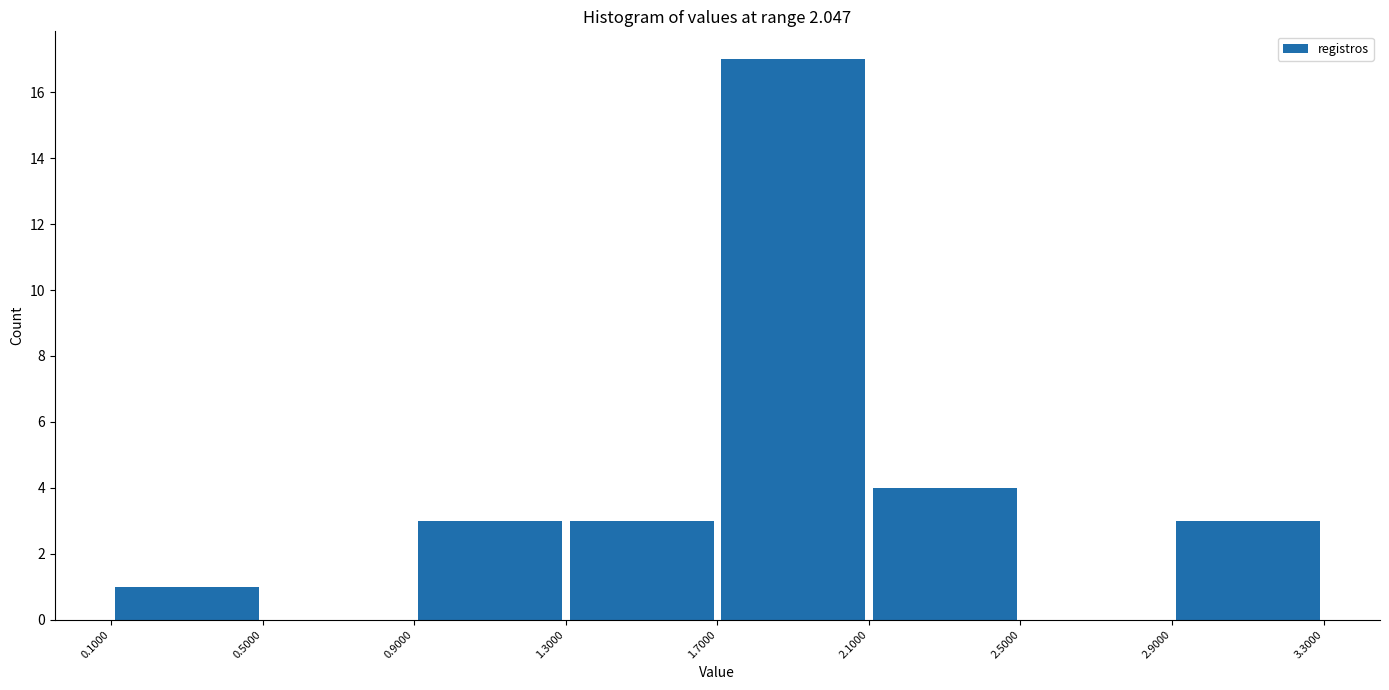

Reading left to right, list every bar in this chart as the range it spans on the x-axis followed by its height. The values are not printed on the chart, so give them approximately, as read against the axis.

0.1000 to 0.5000: 1
0.5000 to 0.9000: 0
0.9000 to 1.3000: 3
1.3000 to 1.7000: 3
1.7000 to 2.1000: 17
2.1000 to 2.5000: 4
2.5000 to 2.9000: 0
2.9000 to 3.3000: 3